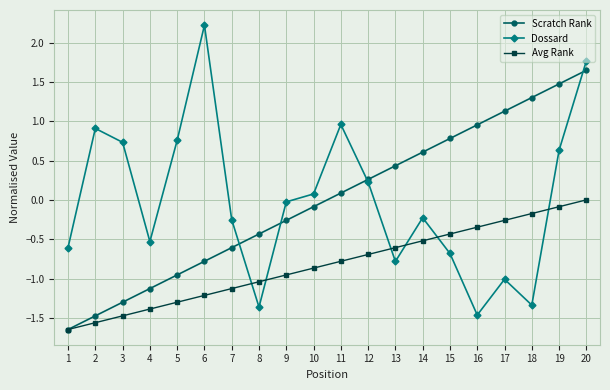

How many times do Scratch Rank and Dossard cross each other?

4